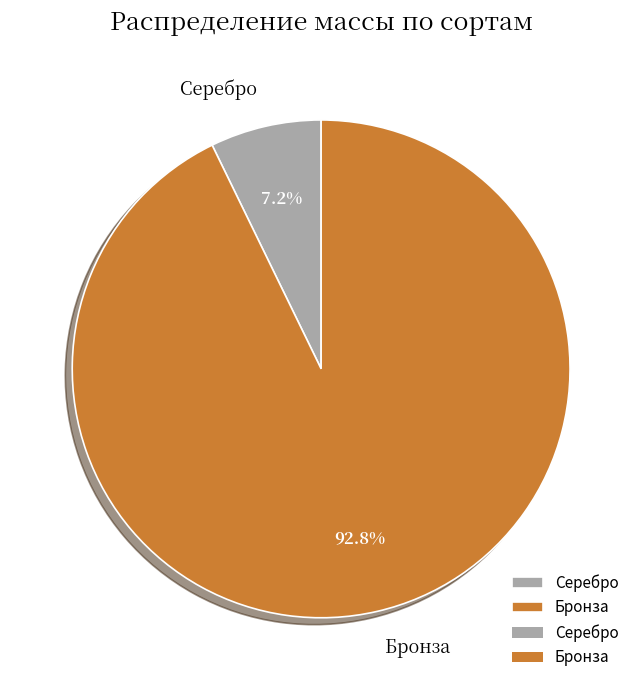

To the nearest percent, what percentage of the pie is Бронза?

93%